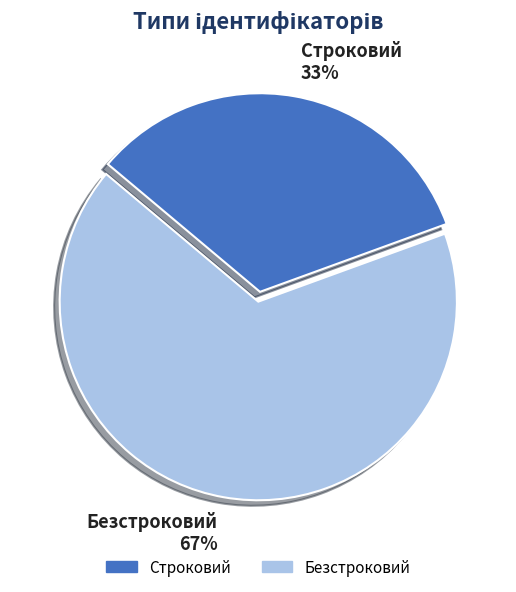

Which category has the smallest portion of the pie?

Строковий